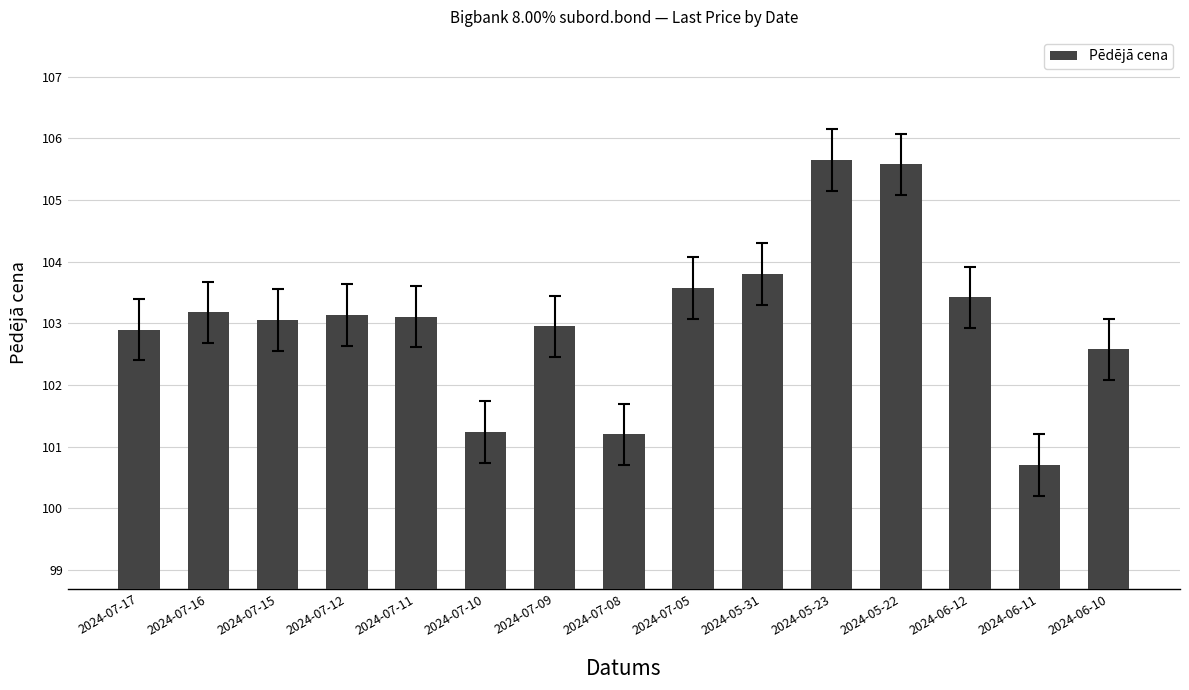

Where does the data first go above 103?

2024-07-16